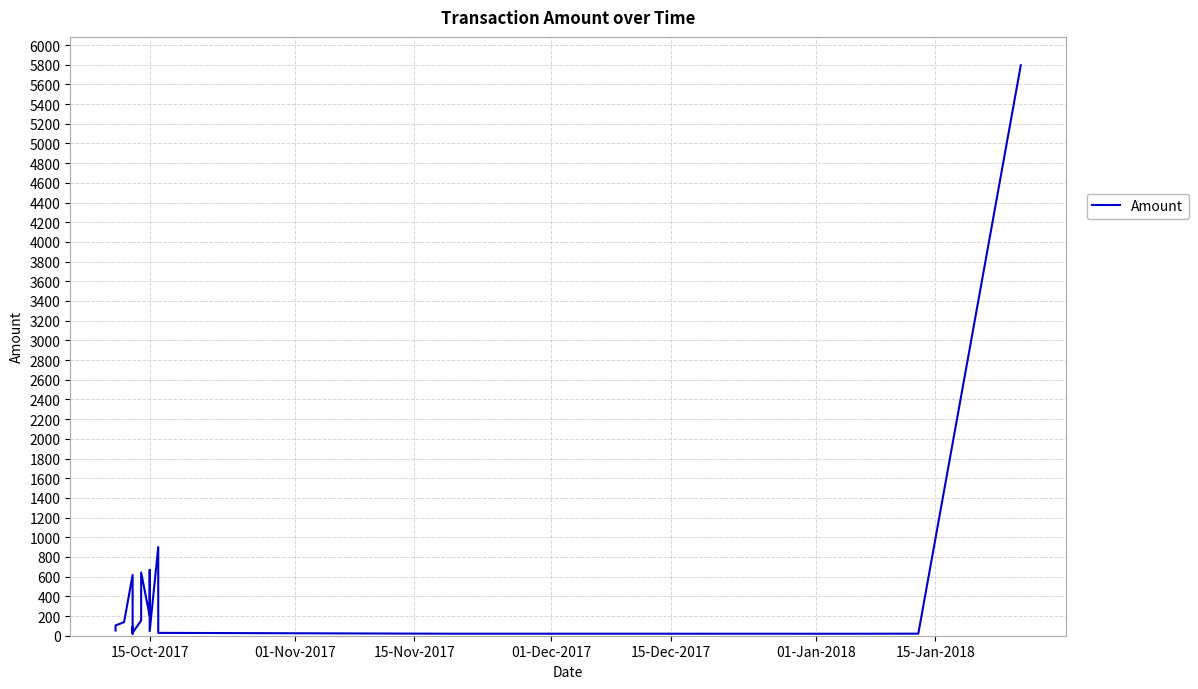

How many interior local valleys (lower than both neighbors) does the data have?

5